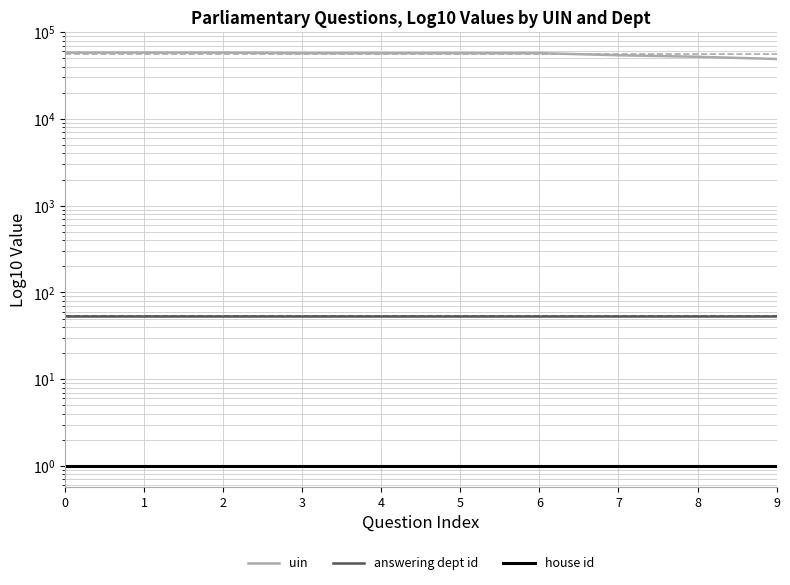

Reading right to left, what are all the values shown in this chart?

uin: 48989	51949	54101	57203	57202	57201	57200	57974	57973	57972
answering dept id: 54	54	54	54	54	54	54	54	54	54
house id: 1	1	1	1	1	1	1	1	1	1